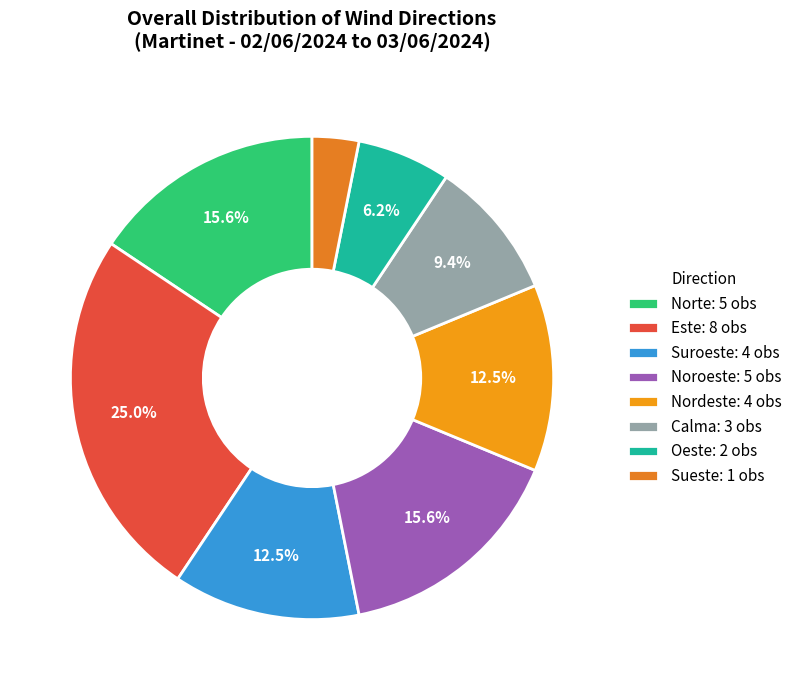

How many segments does this pie chart have?

8